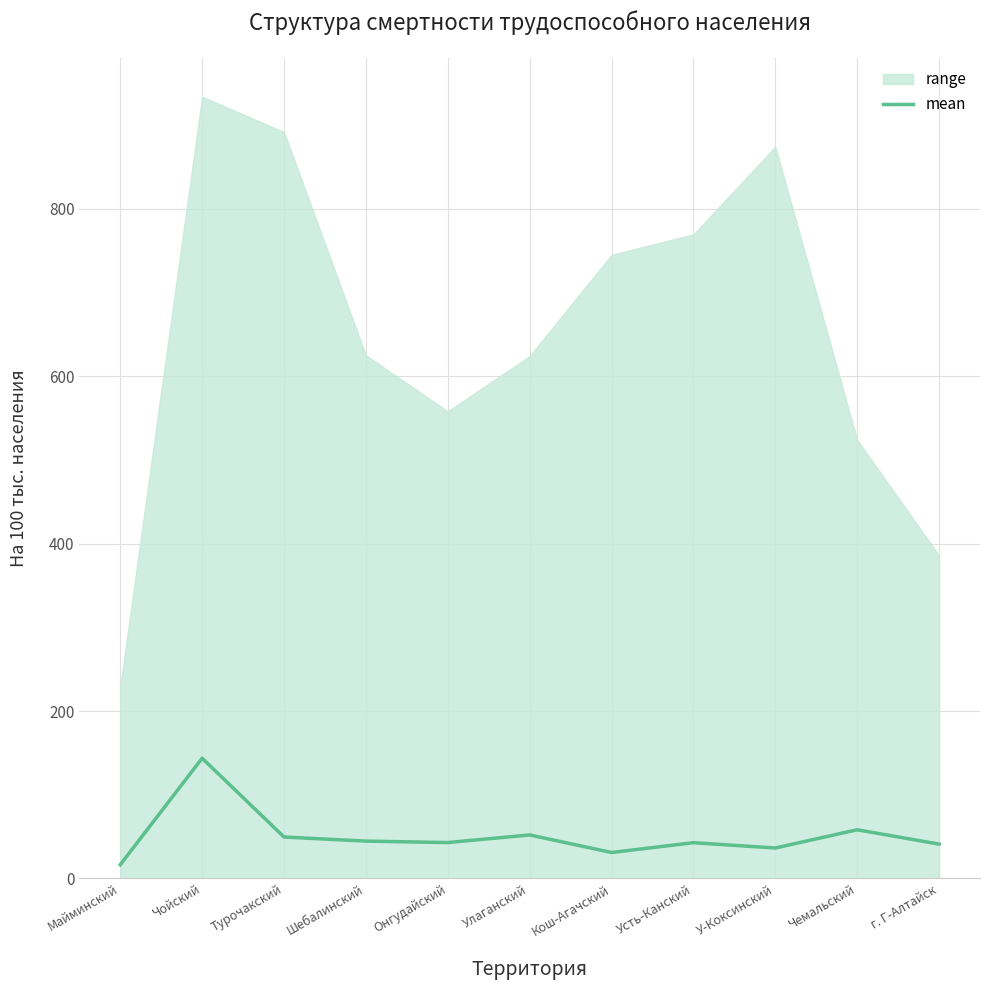

Reading left to right, transcribe all the data shown in this chart.

16.4	143.7	49.5	44.6	42.9	52.0	31.0	42.7	36.4	58.2	41.1